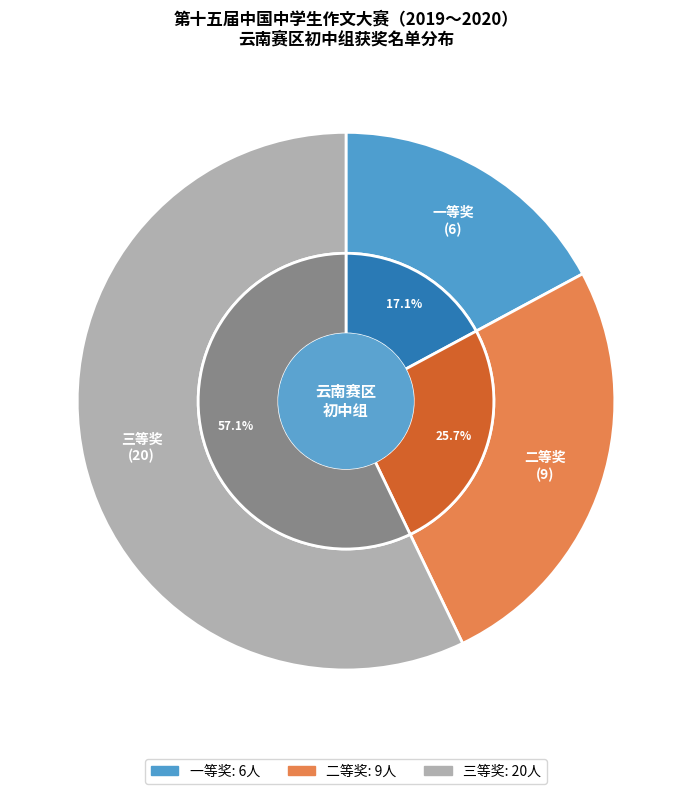

To the nearest percent, what is the difference between the largest and smallest slice percentages?

40%